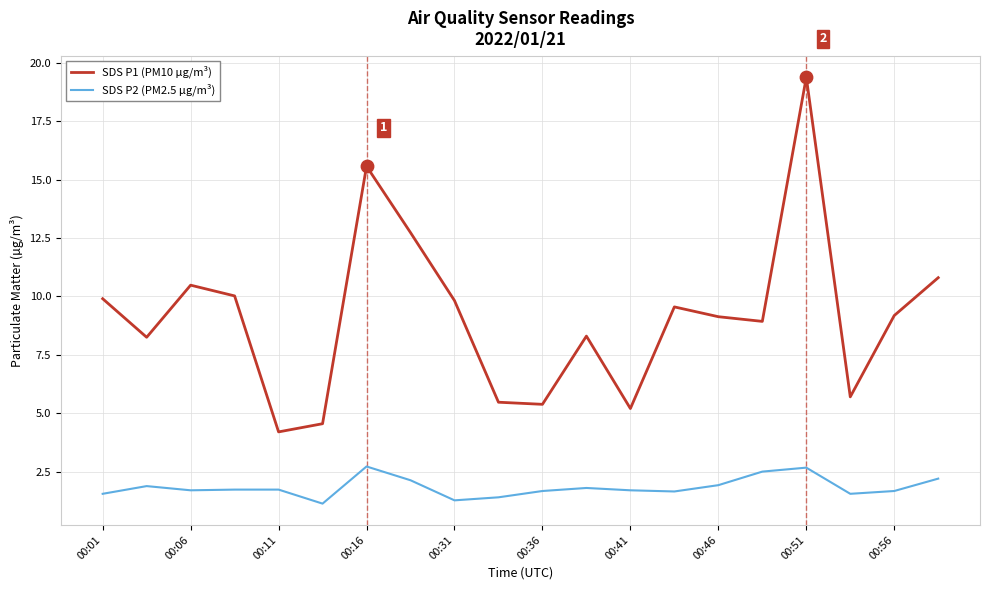

Which series has the largest total across all categories?

SDS P1 (PM10 µg/m³)